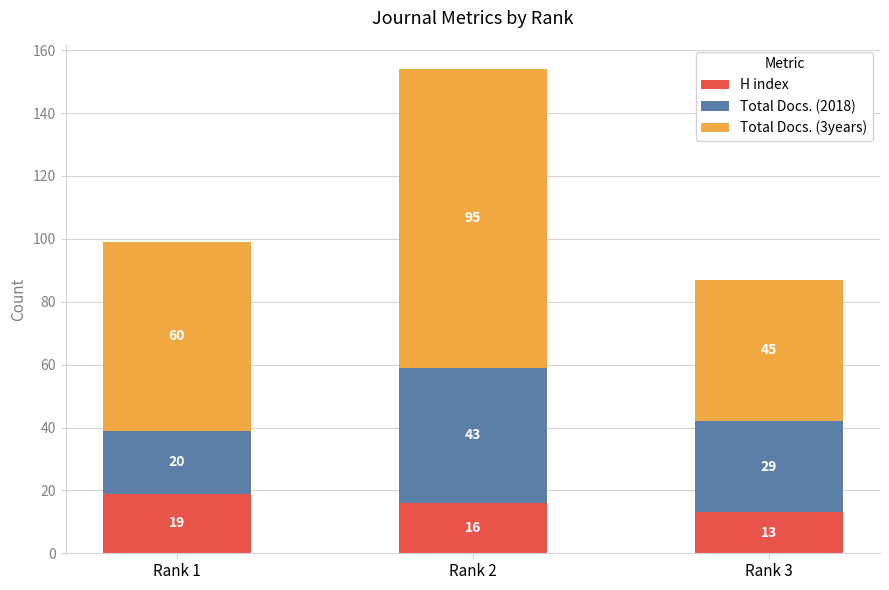

At which category is the sum across all series the highest?

Rank 2